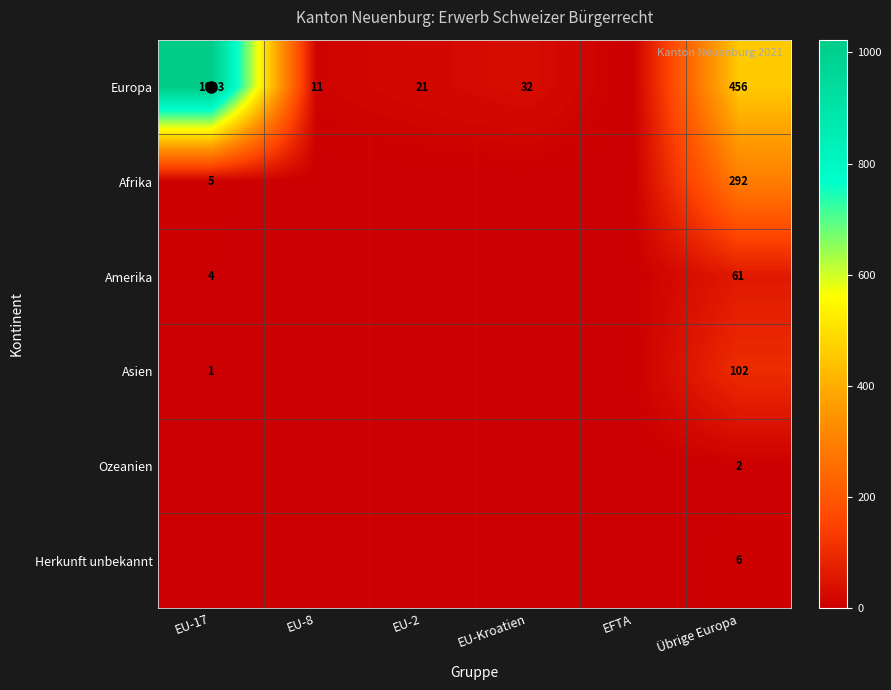

Is it true that Ozeanien equals -1 at EU-17?

False